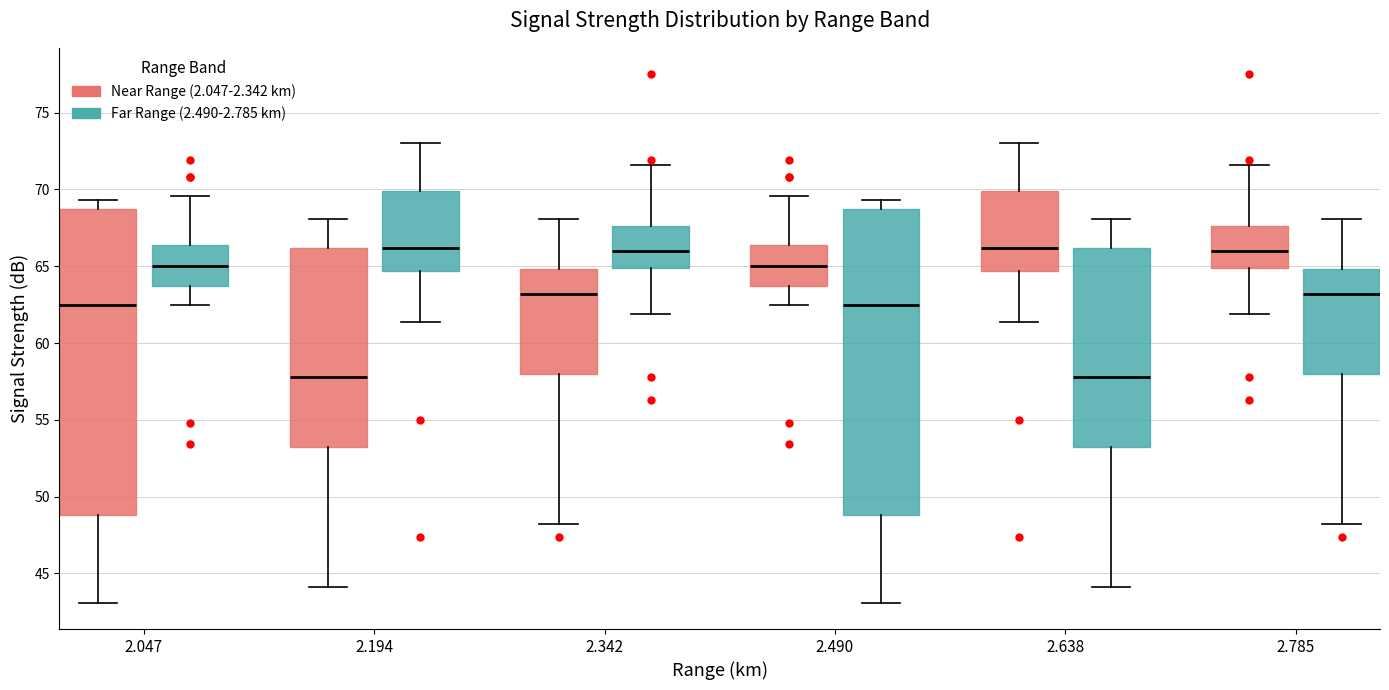

Where does the median line of the box for 2.047 (Far Range (2.490-2.785 km)) sit on the y-axis? The values are not printed on the chart, so give them approximately, as read against the axis.

65.0